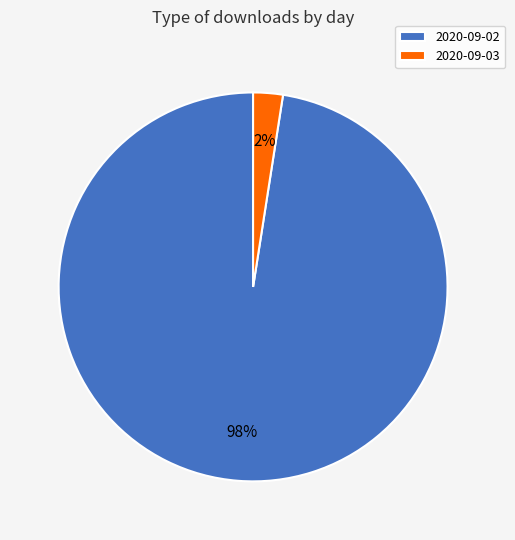

Is the sum of 2020-09-02 and 2020-09-03 greater than half?

Yes